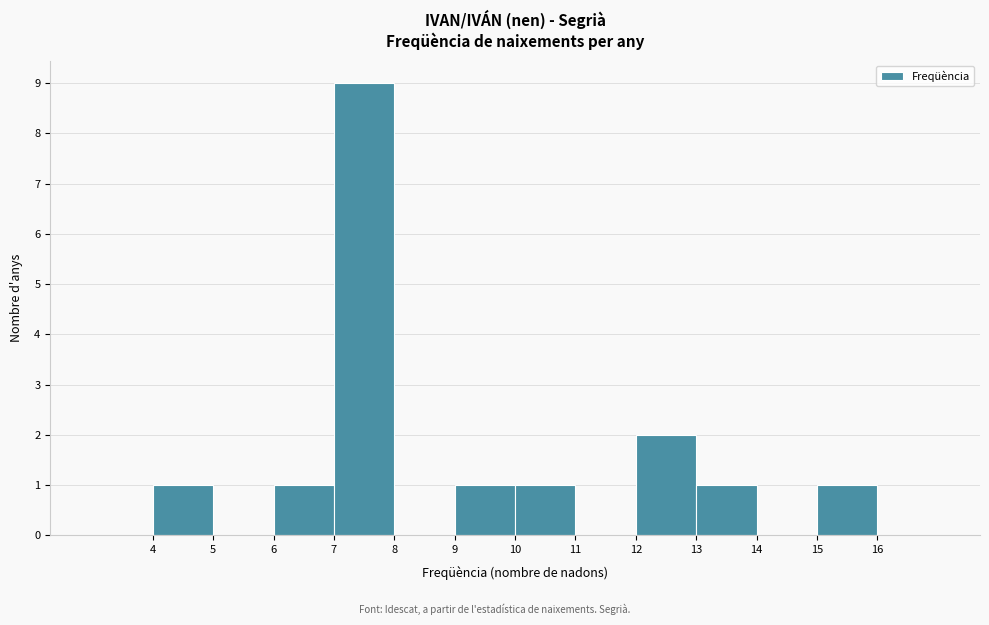

How tall is the bar that spans 12 to 13 on the x-axis? The values are not printed on the chart, so give them approximately, as read against the axis.

2